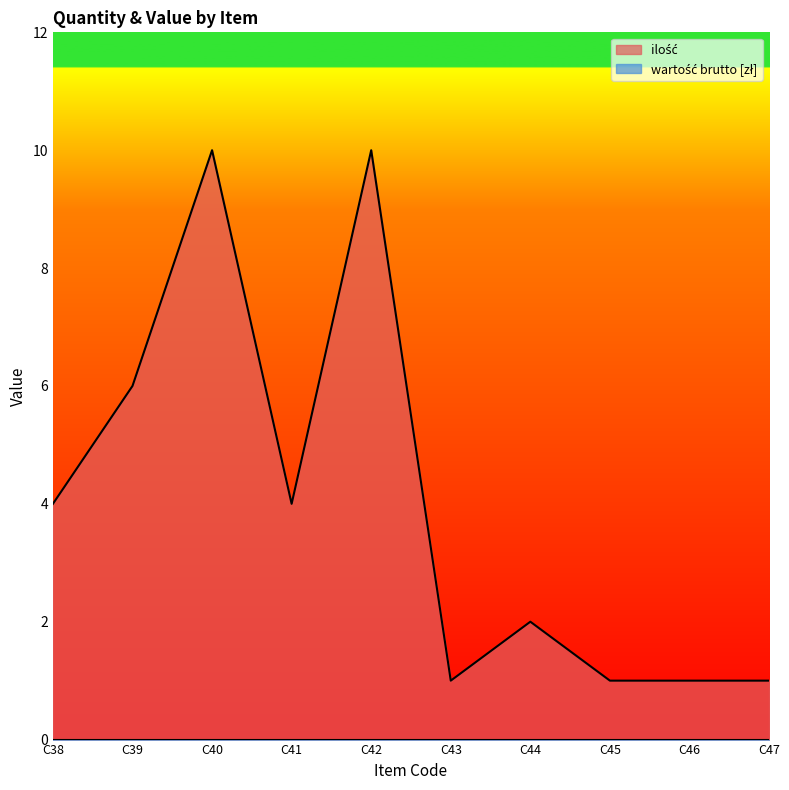

Does the chart display data point markers on the line(s)?

No